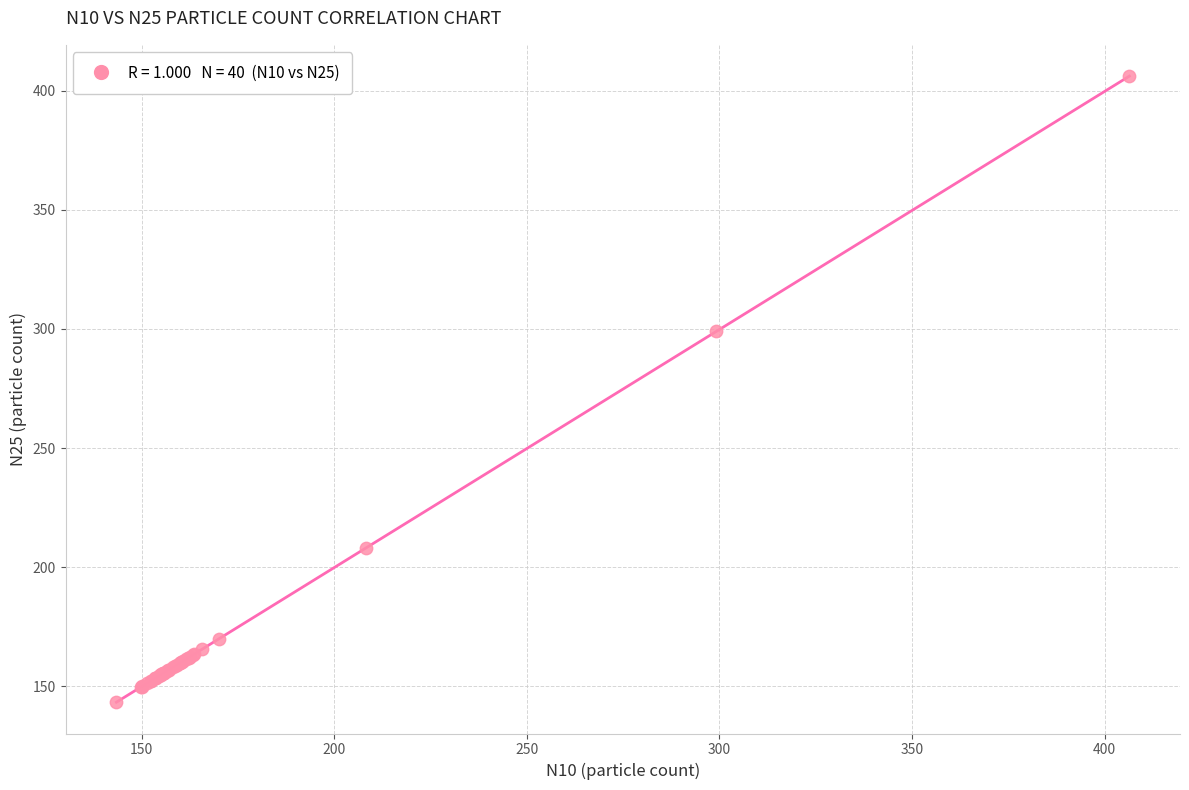

What Y value in the scatter plot is closest to 274?

299.0